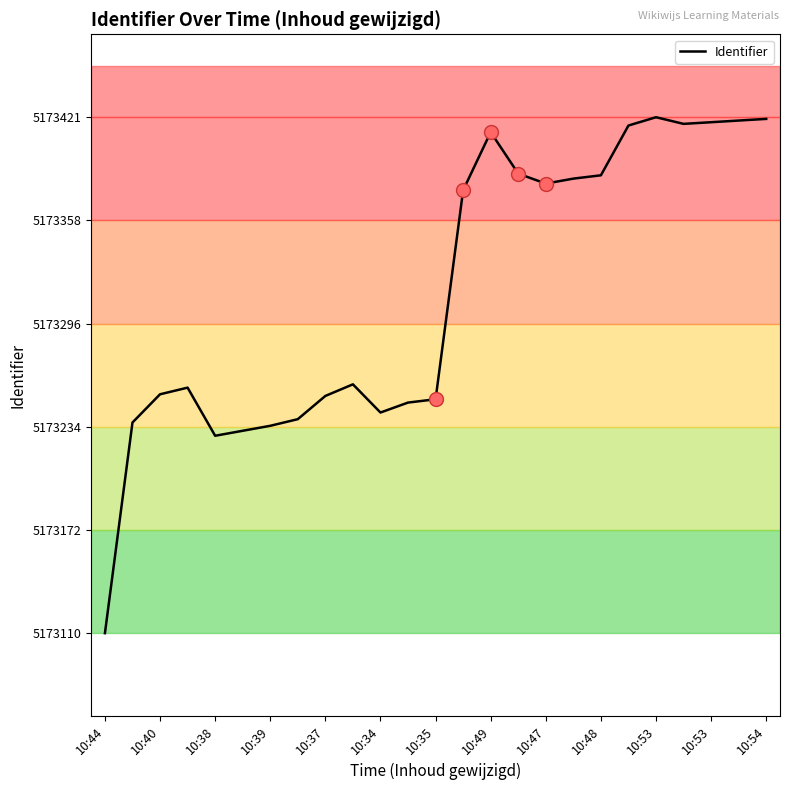

What is the maximum value shown in the chart?

5173421